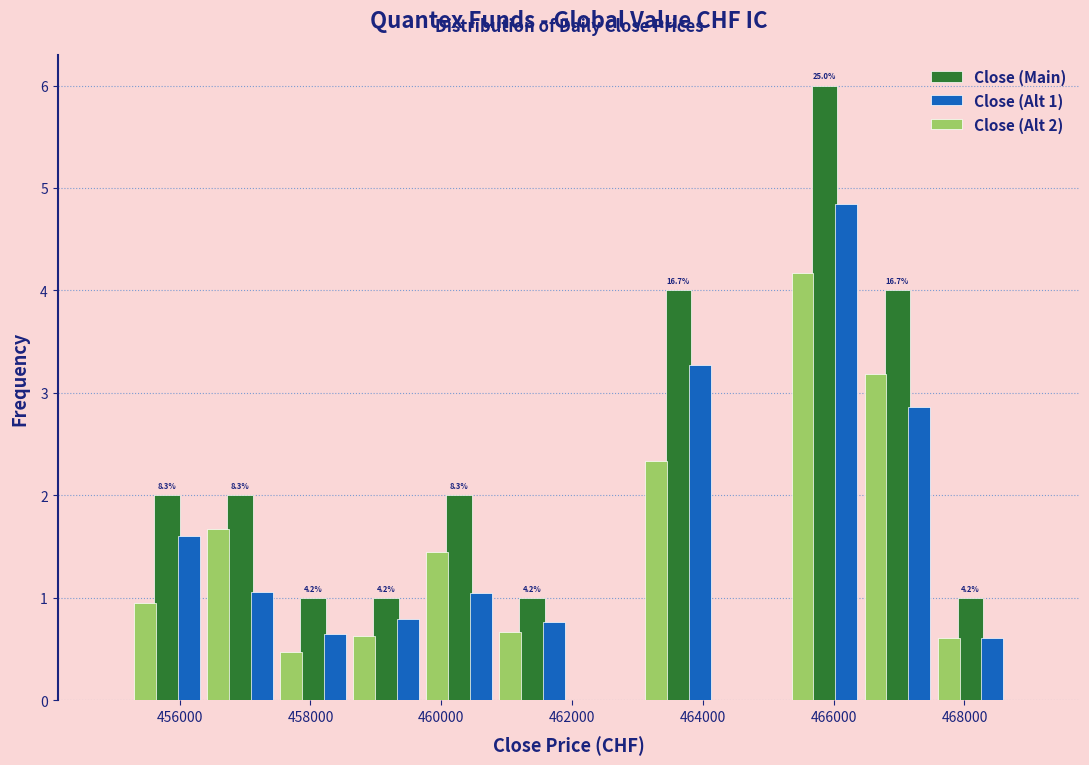

In the Close (Main) series, which range on the x-axis has the tallest bar?

465400 to 466400